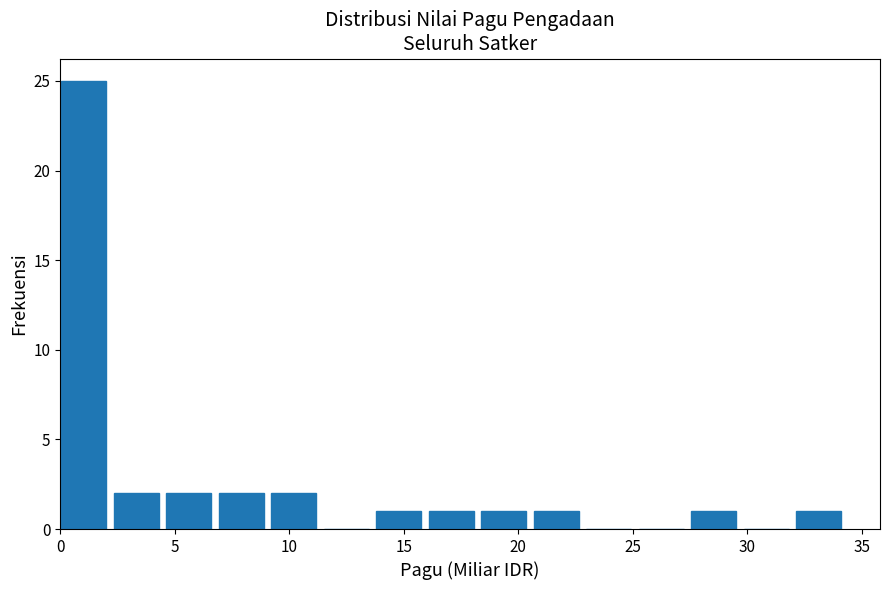

Reading left to right, transcribe this chart: for each bar, give the range it covers on the x-axis and its height. Neither the bar edges nor the heights are printed on the chart, so give them approximately, as read against the axes.

0.0 to 2.5: 25
2.5 to 4.5: 2
4.5 to 7.0: 2
7.0 to 9.0: 2
9.0 to 11.5: 2
11.5 to 14.0: 0
14.0 to 16.0: 1
16.0 to 18.5: 1
18.5 to 20.5: 1
20.5 to 23.0: 1
23.0 to 25.5: 0
25.5 to 27.5: 0
27.5 to 30.0: 1
30.0 to 32.0: 0
32.0 to 34.5: 1